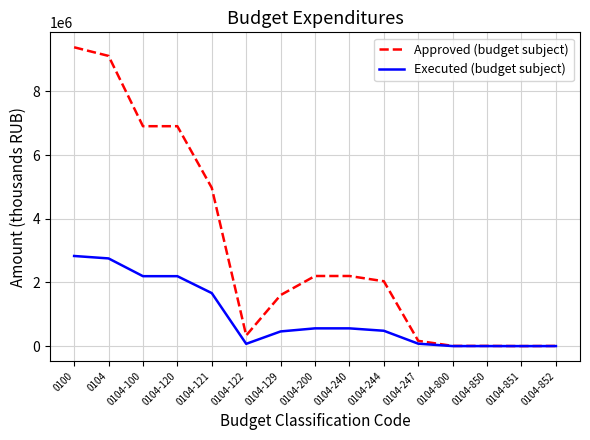

What is the highest value of the Approved (budget subject) series?

9383100.0